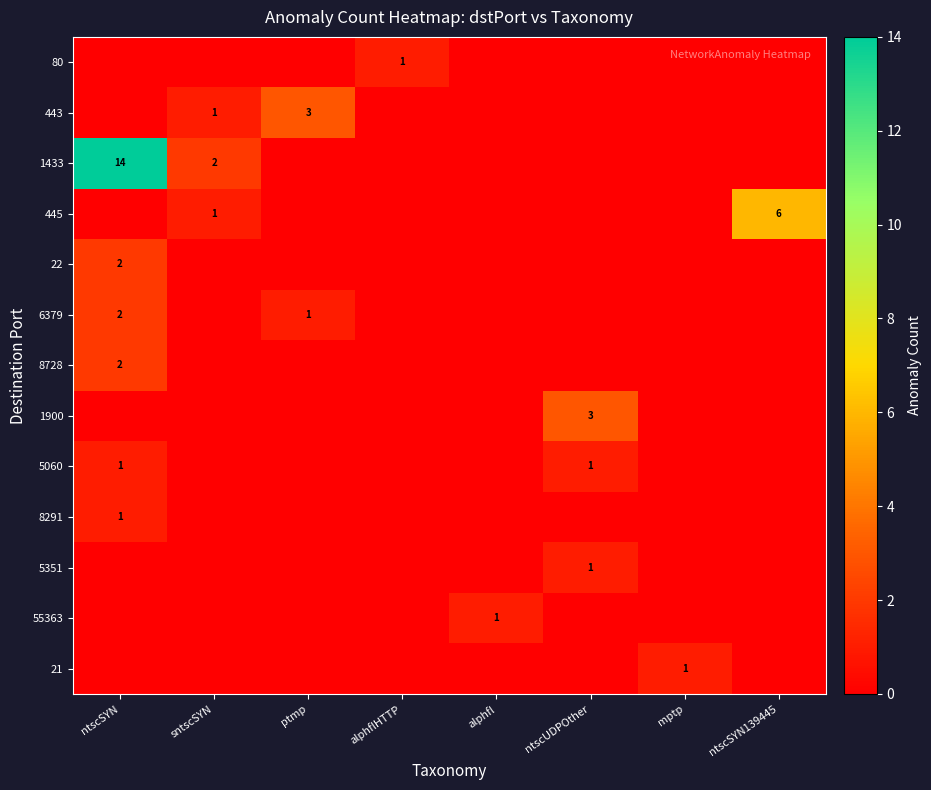

Rank the categories by 445 value from lowest to highest.

ntscSYN, ptmp, alphflHTTP, alphfl, ntscUDPOther, mptp, sntscSYN, ntscSYN139445